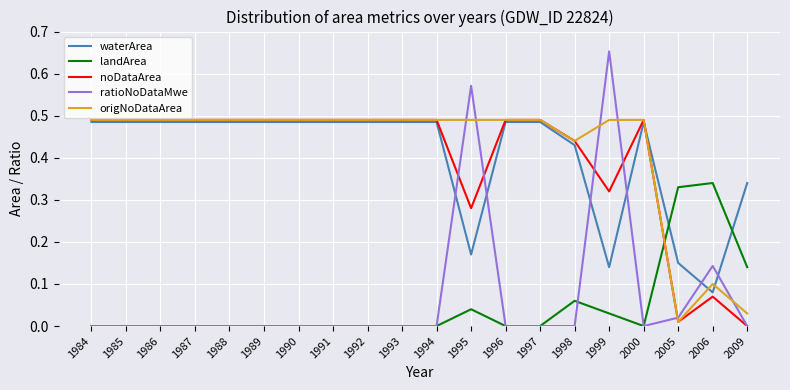

Is the value of ratioNoDataMwe at 1998 greater than the value of waterArea at 1987?

No